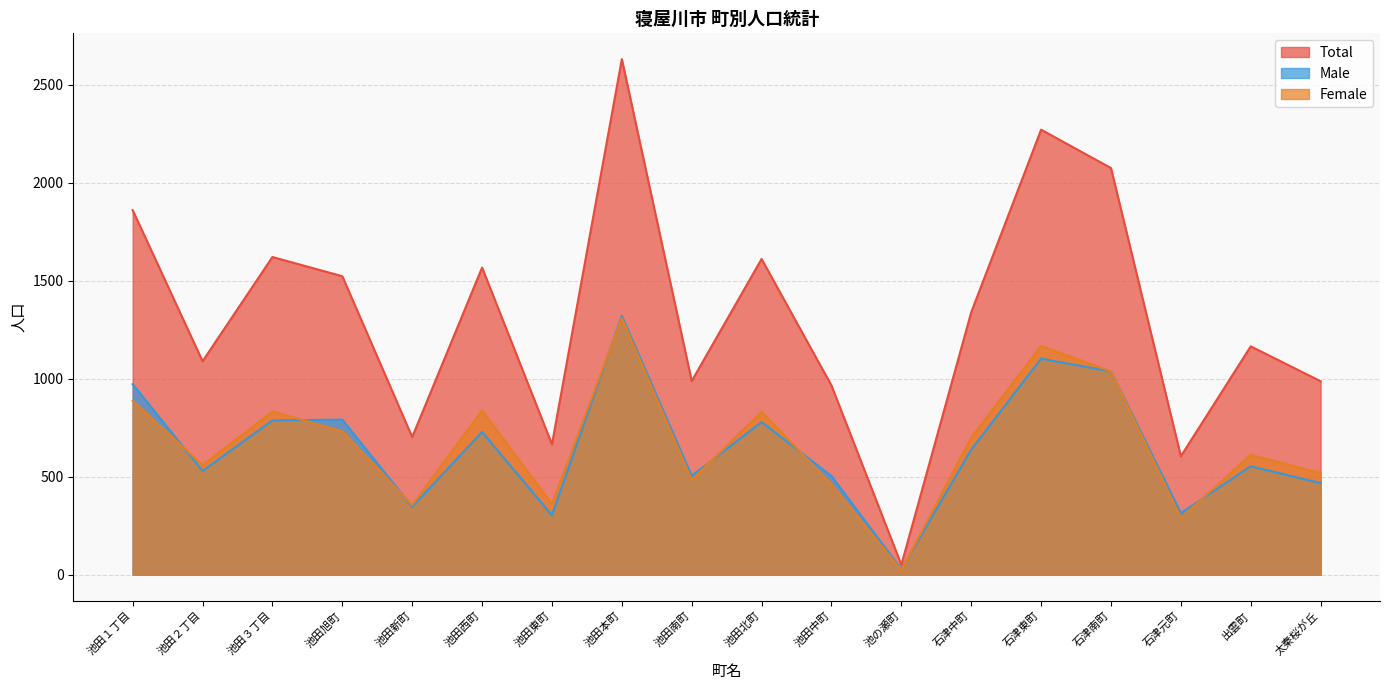

True or false: Female and Total cross at least once.

False